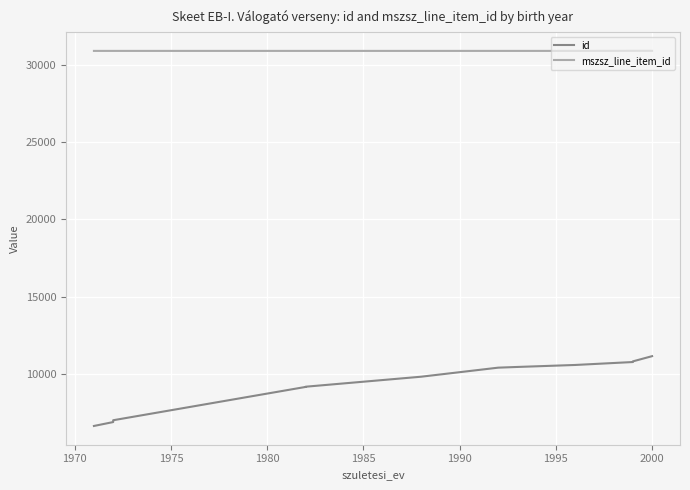

Between 1970 and 12, which series saw the biggest shift?

id